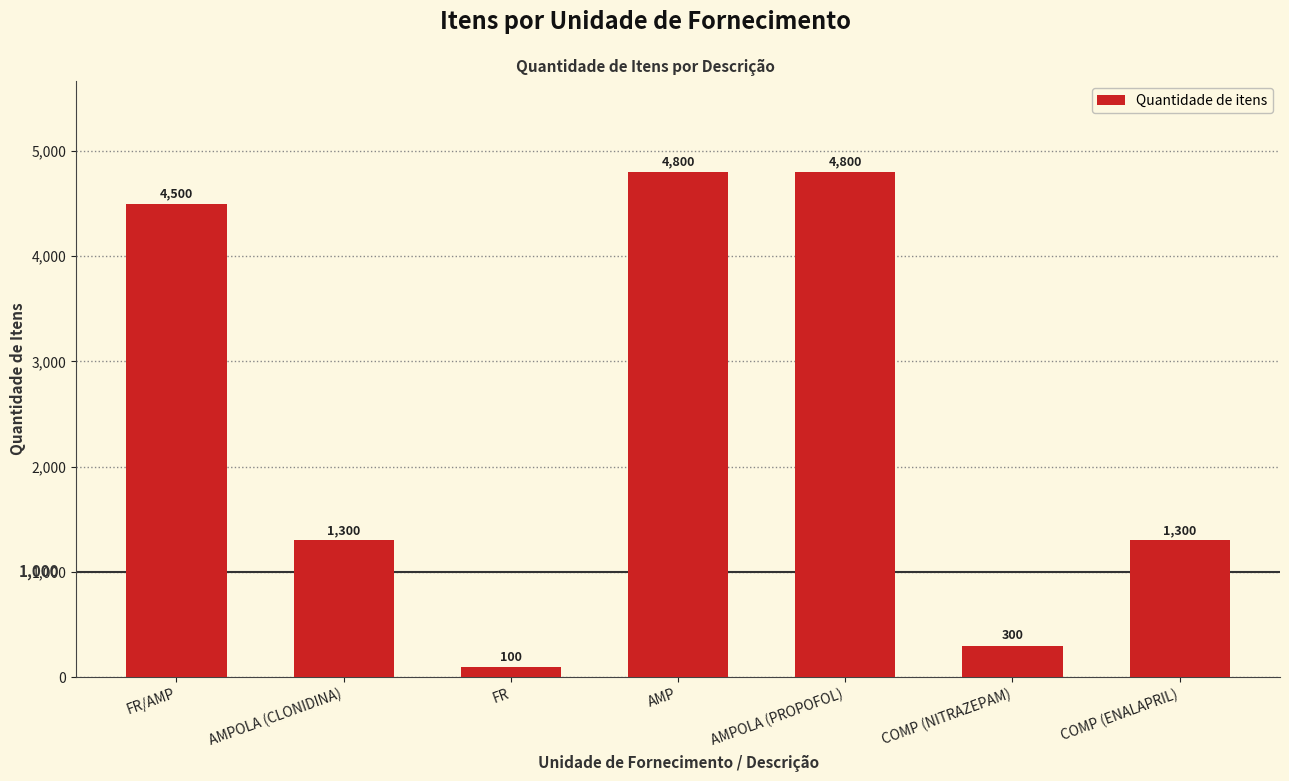

Read the value at COMP (ENALAPRIL), to the nearest 50.

1300